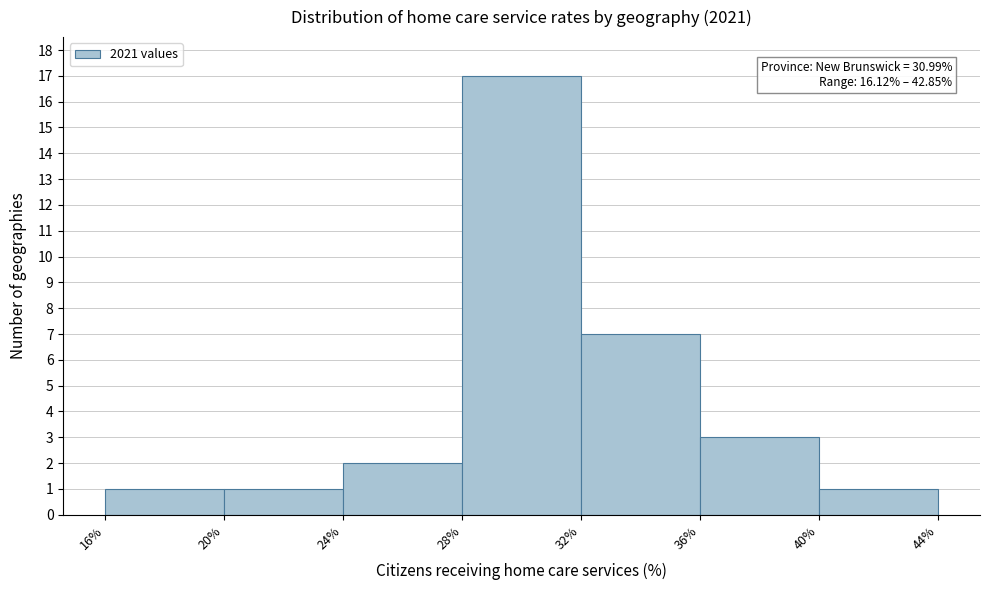

Which range on the x-axis has the tallest bar?

28% to 32%